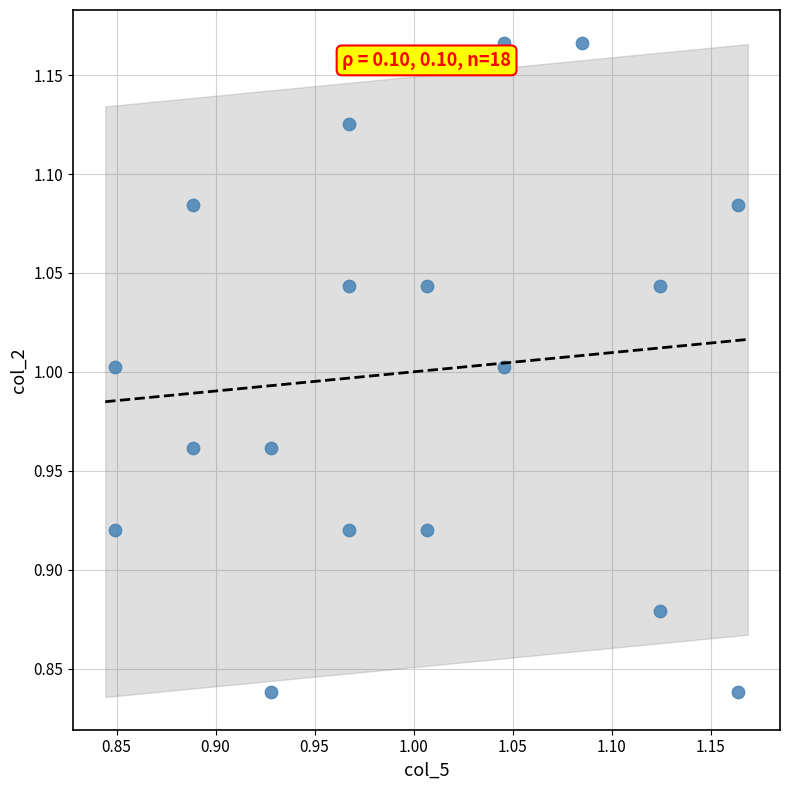

What is the range of X values (max minus min)?

0.3